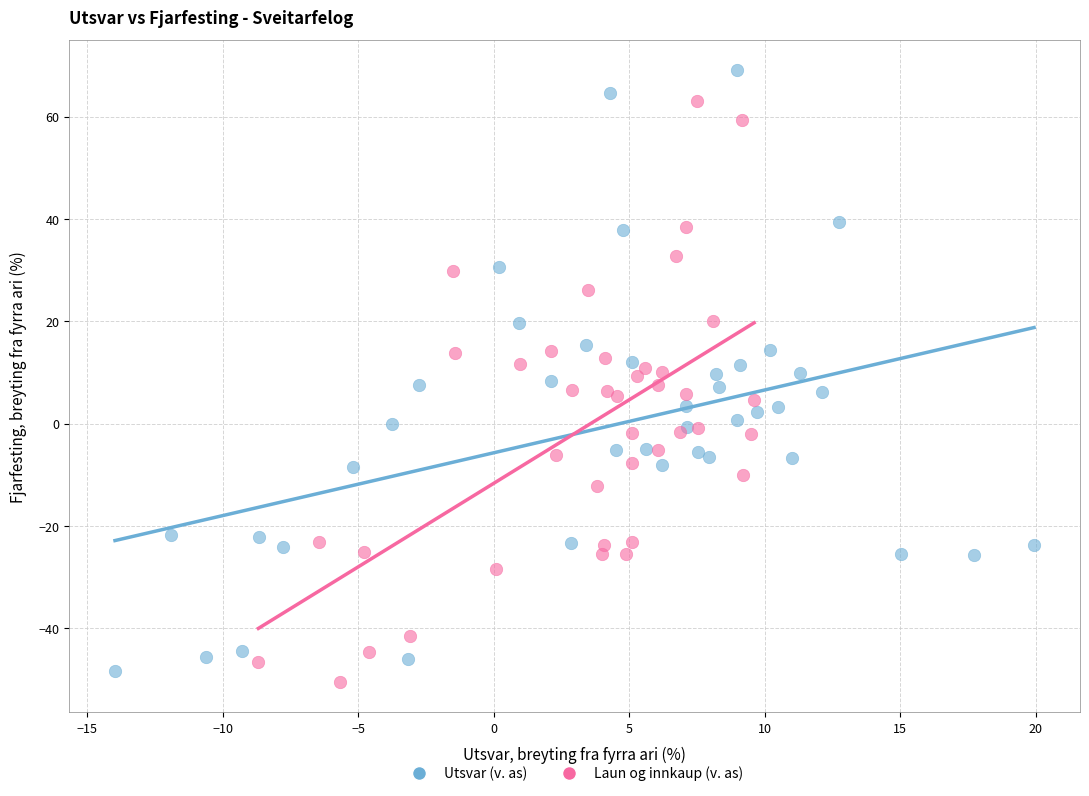

Which series reaches the maximum Y coordinate?

Utsvar (v. as)